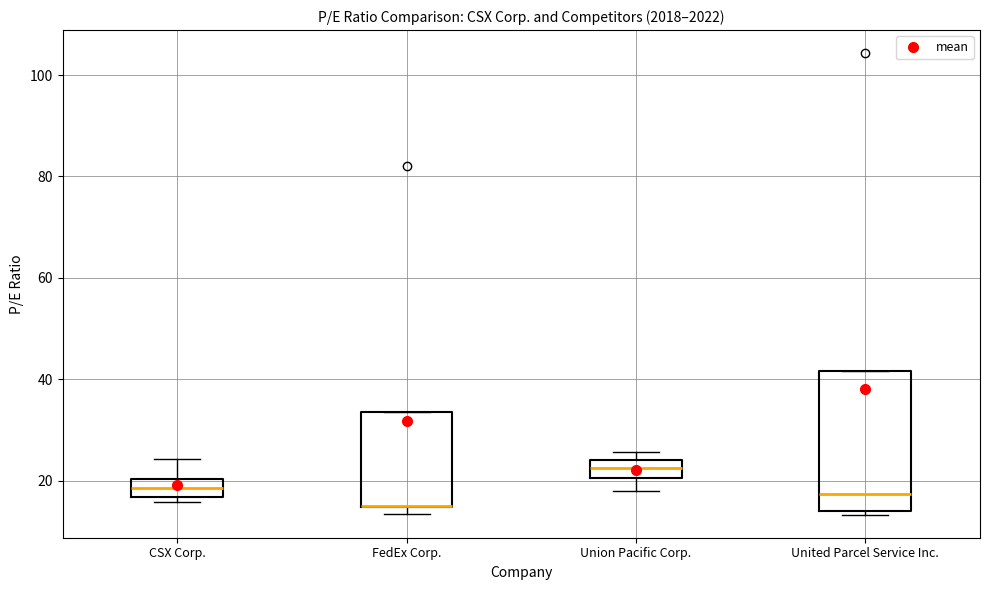

Which box is the tallest, from its lower edge to its upper edge?

United Parcel Service Inc.